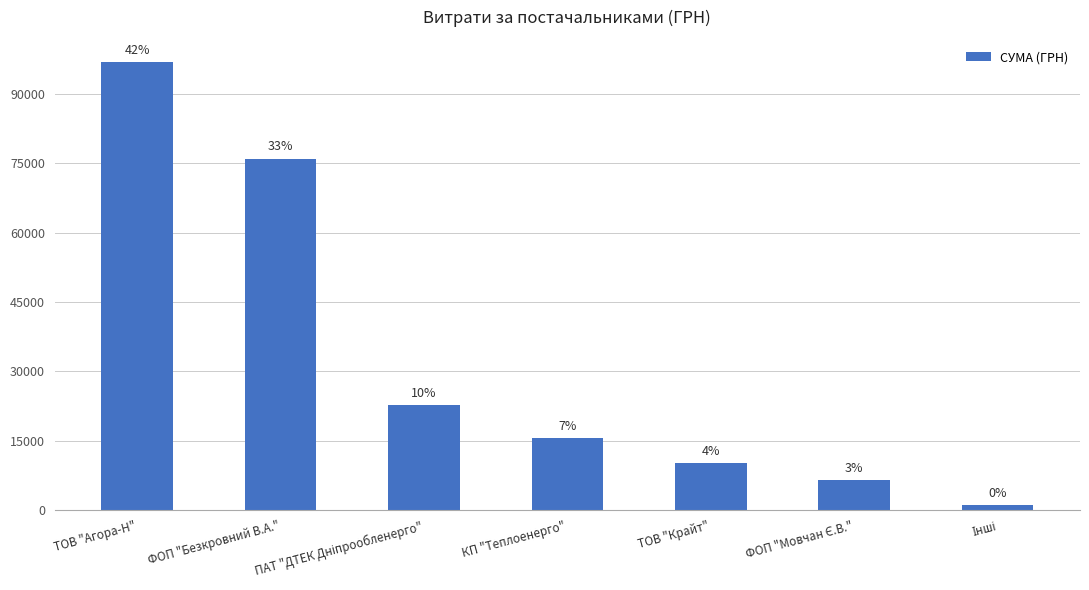

How many bars are there in total?

7